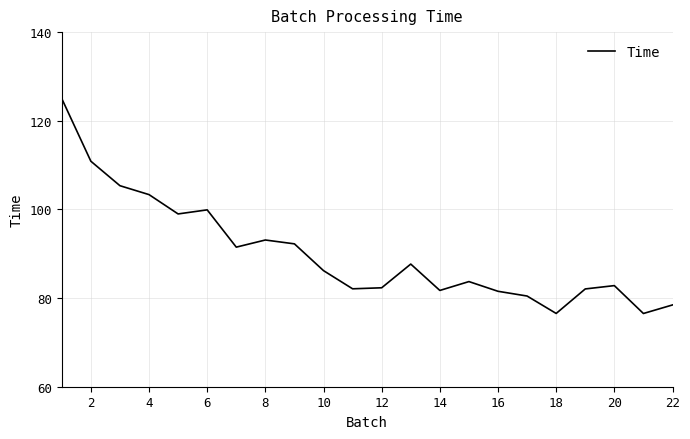

What is the difference between the maximum and minimum values?

48.5